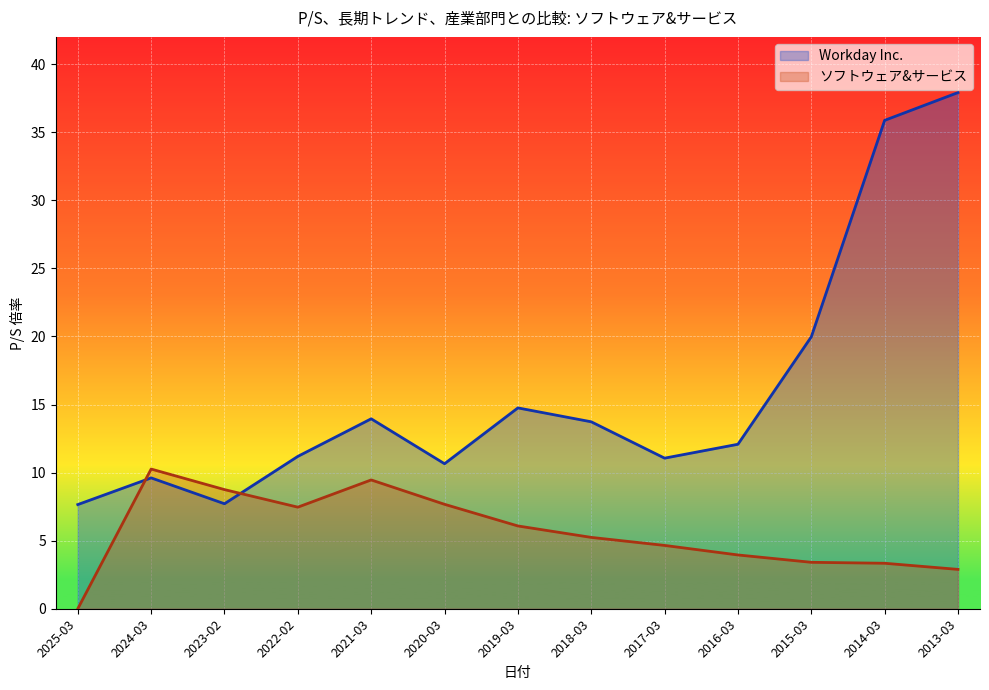

At 2020-03, list the series in order from largest to smallest.

Workday Inc., ソフトウェア&サービス